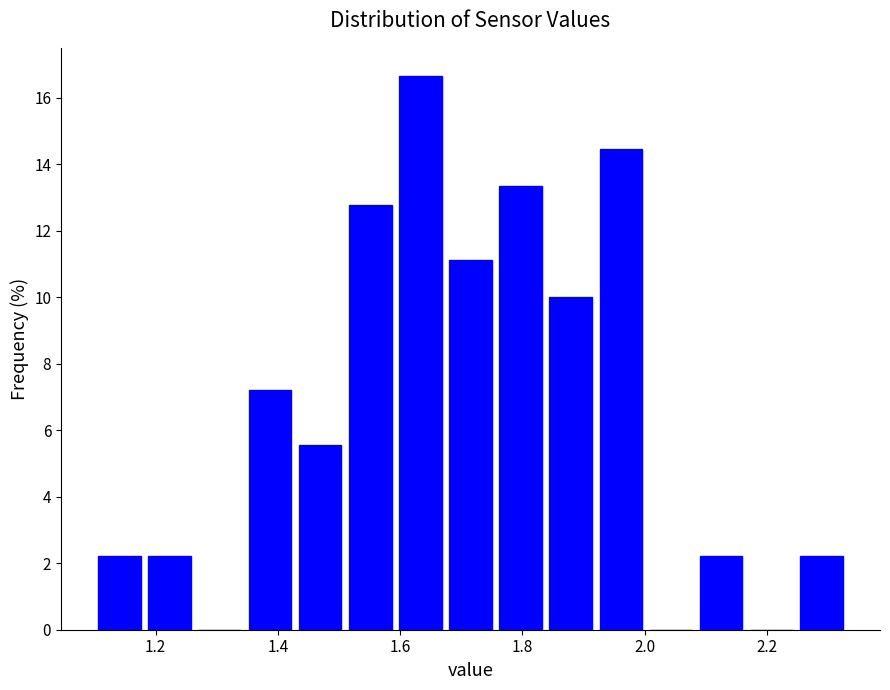

How tall is the bar that spans 1.346 to 1.428 on the x-axis? Neither the bar edges nor the heights are printed on the chart, so give them approximately, as read against the axes.

7.2